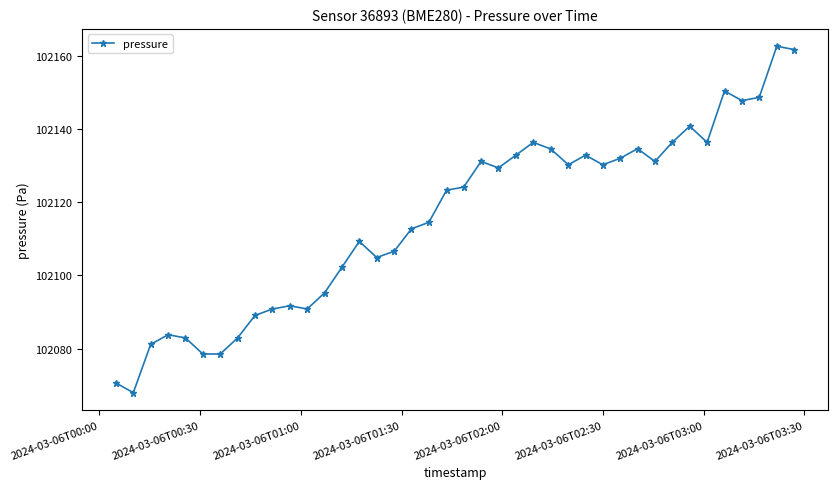

What is the maximum value shown in the chart?

102162.6